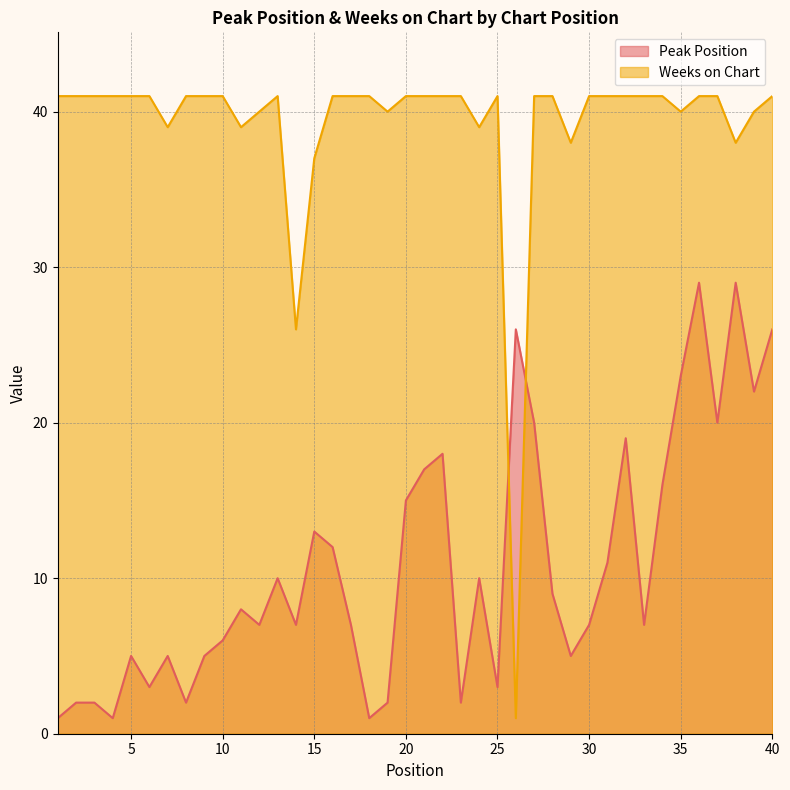

How many times do Peak Position and Weeks on Chart cross each other?

2